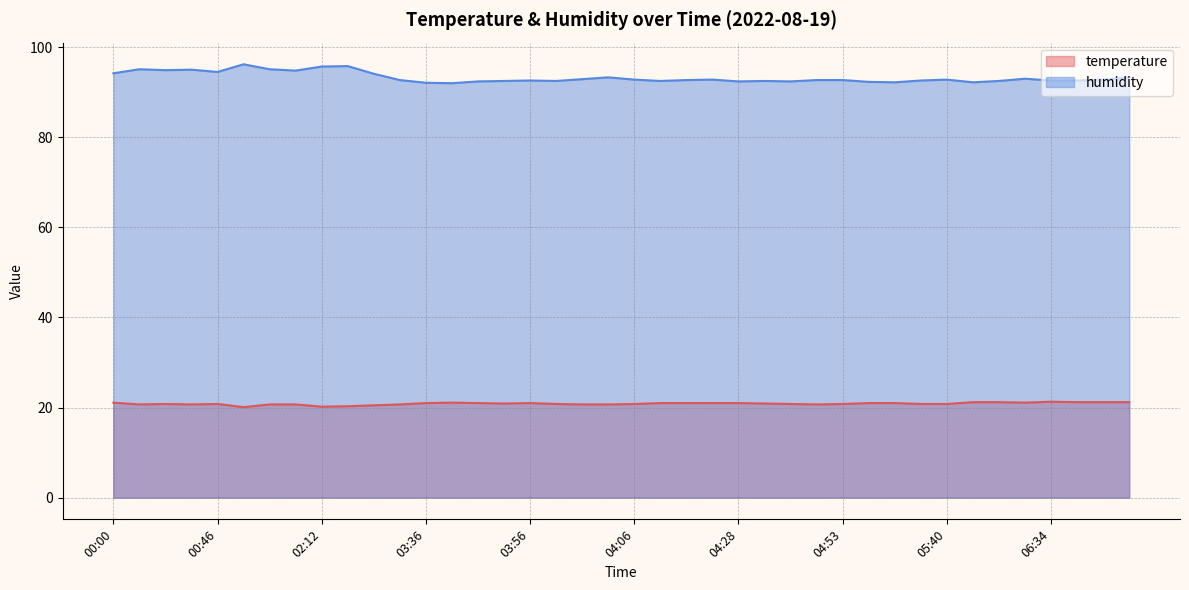

What is the maximum value for humidity?

96.2